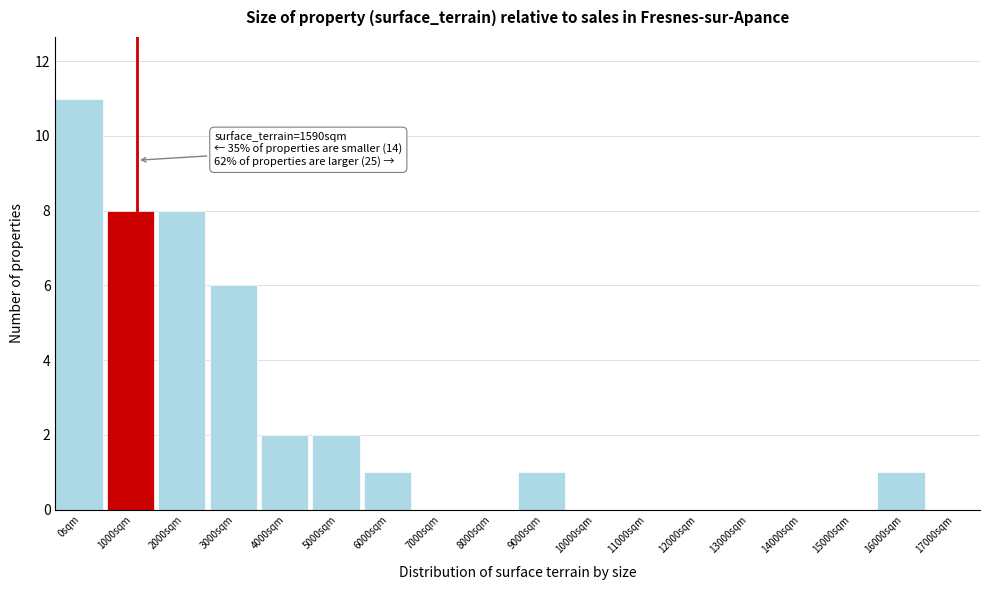

Reading right to left, extract all data points from this chart.

17000sqm=0	16000sqm=1	15000sqm=0	14000sqm=0	13000sqm=0	12000sqm=0	11000sqm=0	10000sqm=0	9000sqm=1	8000sqm=0	7000sqm=0	6000sqm=1	5000sqm=2	4000sqm=2	3000sqm=6	2000sqm=8	1000sqm=8	0sqm=11